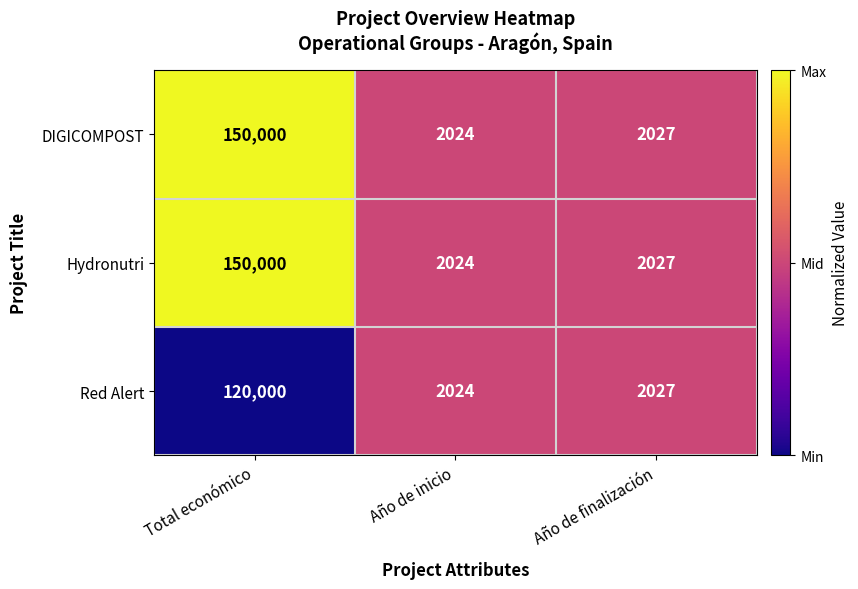

At which label is Hydronutri closest to 76012?

Año de finalización